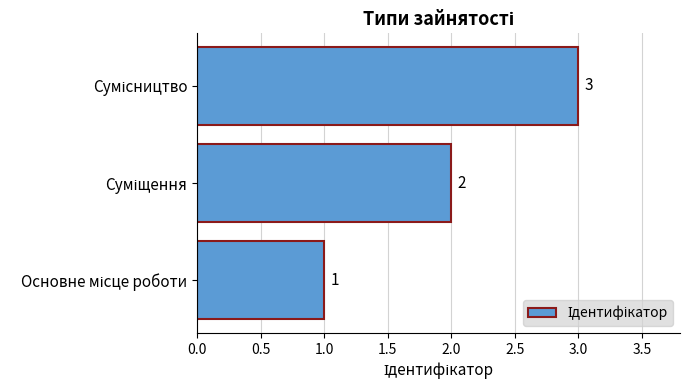

What is the maximum value shown in the chart?

3